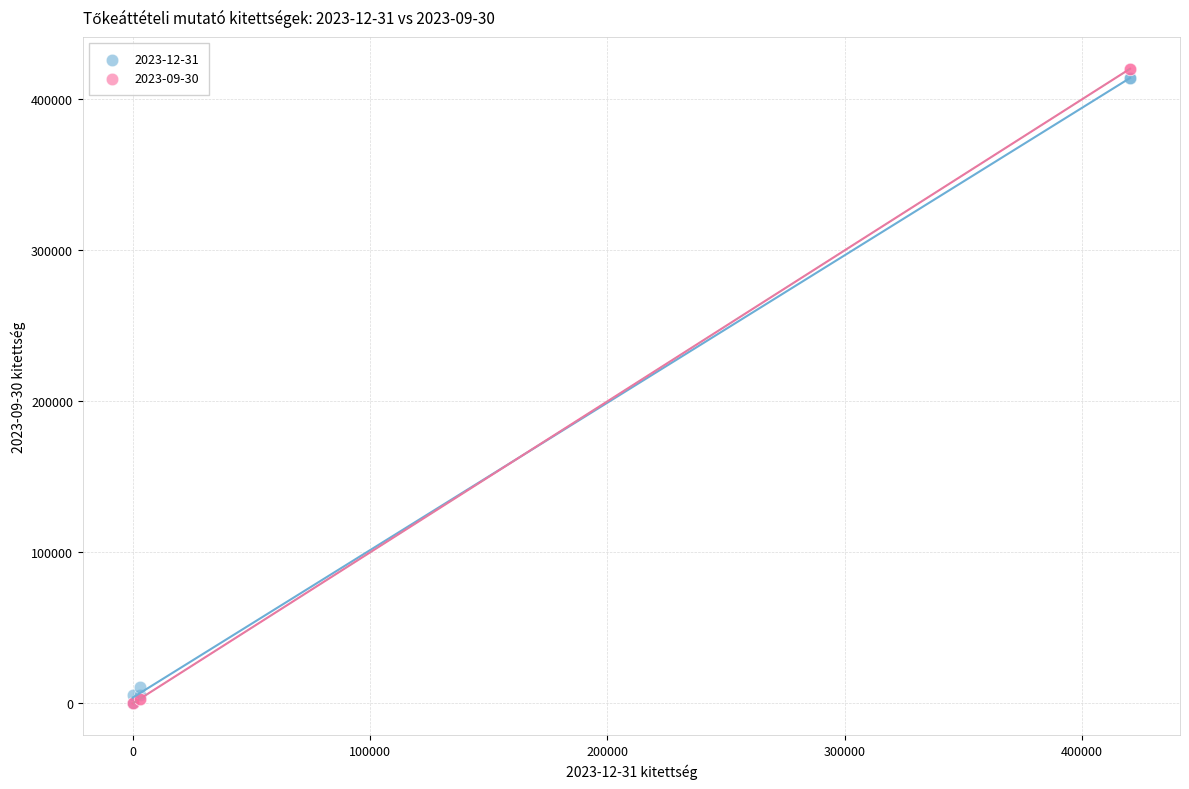

Which series has the largest Y range (max minus min)?

2023-09-30